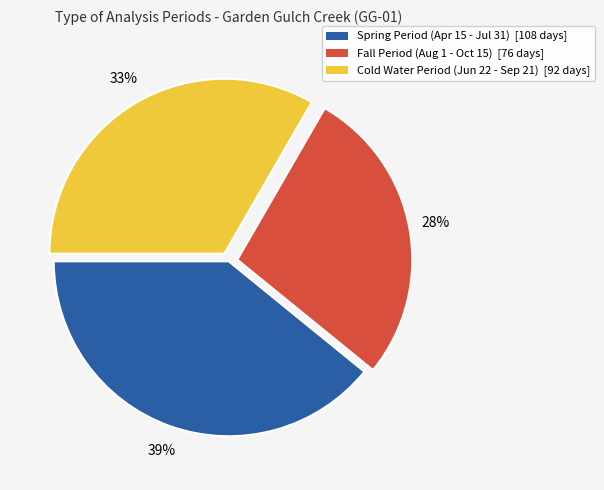

Count the number of slices in the pie.

3